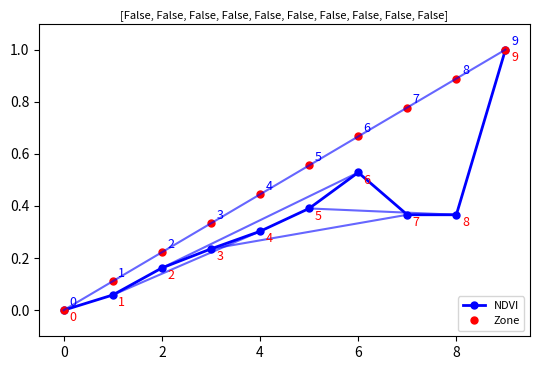

Which series has the largest total across all categories?

Zone